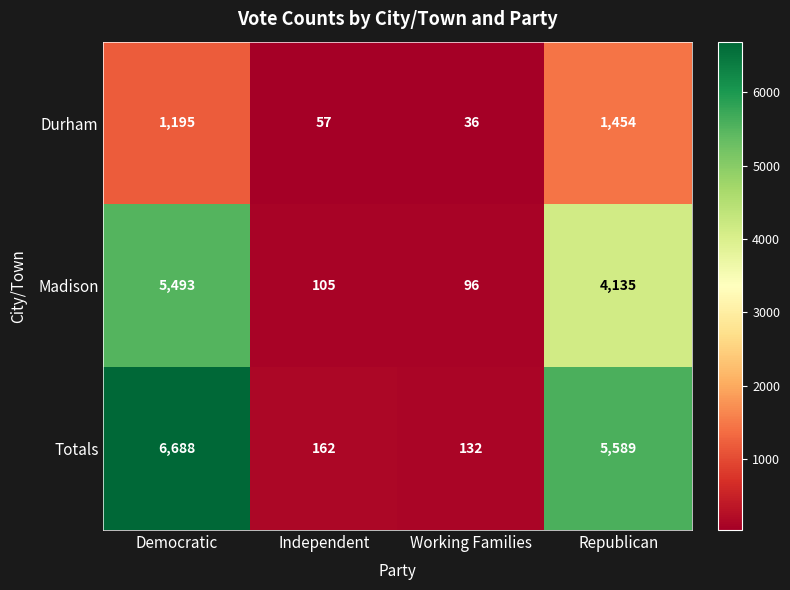

The value of Madison at Democratic is 5493. True or false?

True